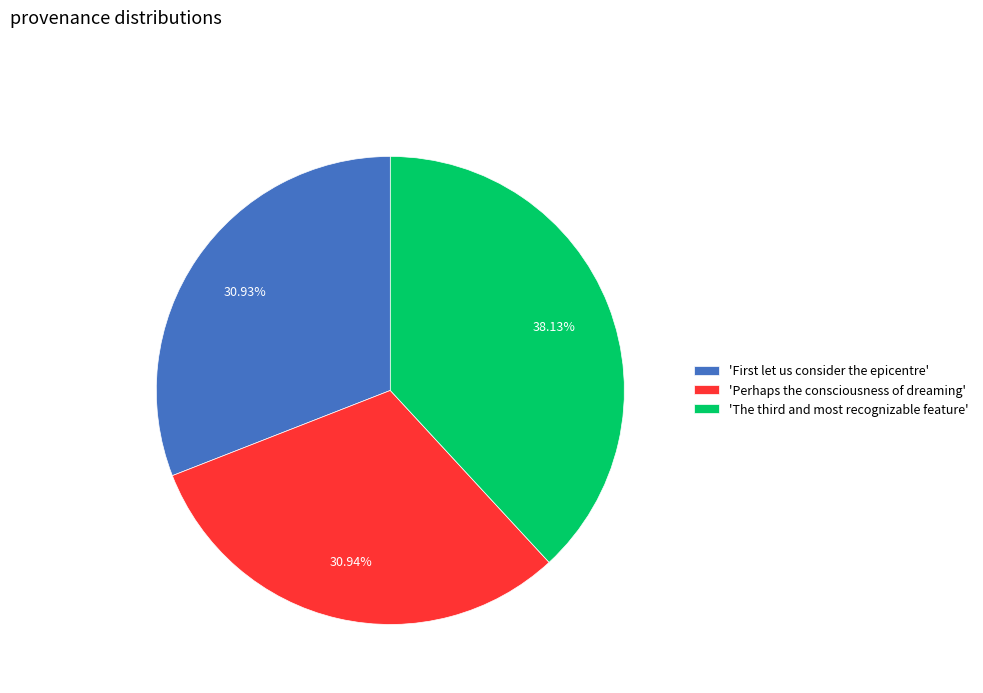

Does any single category account for the majority?

No